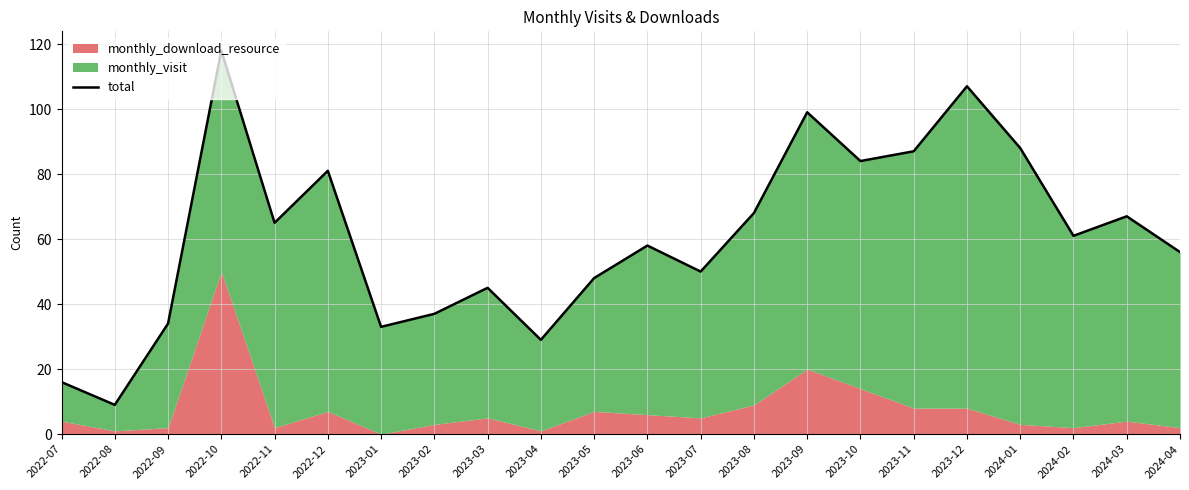

What is the sum of the values at 2023-10 and 2024-04?

140